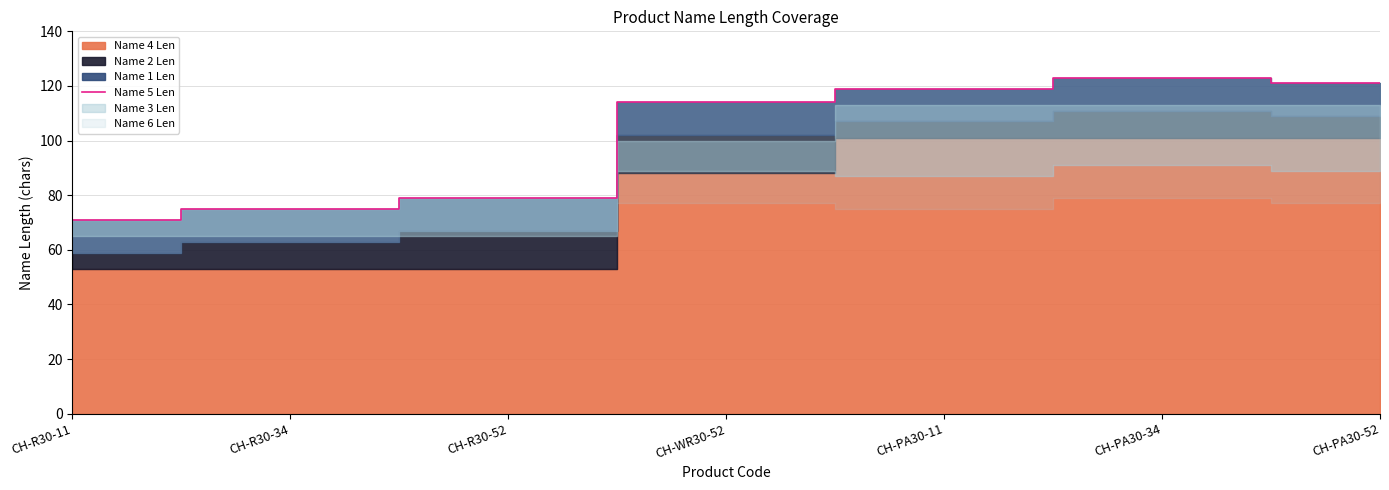

At which category does the chart reach its minimum across all series?

CH-R30-11